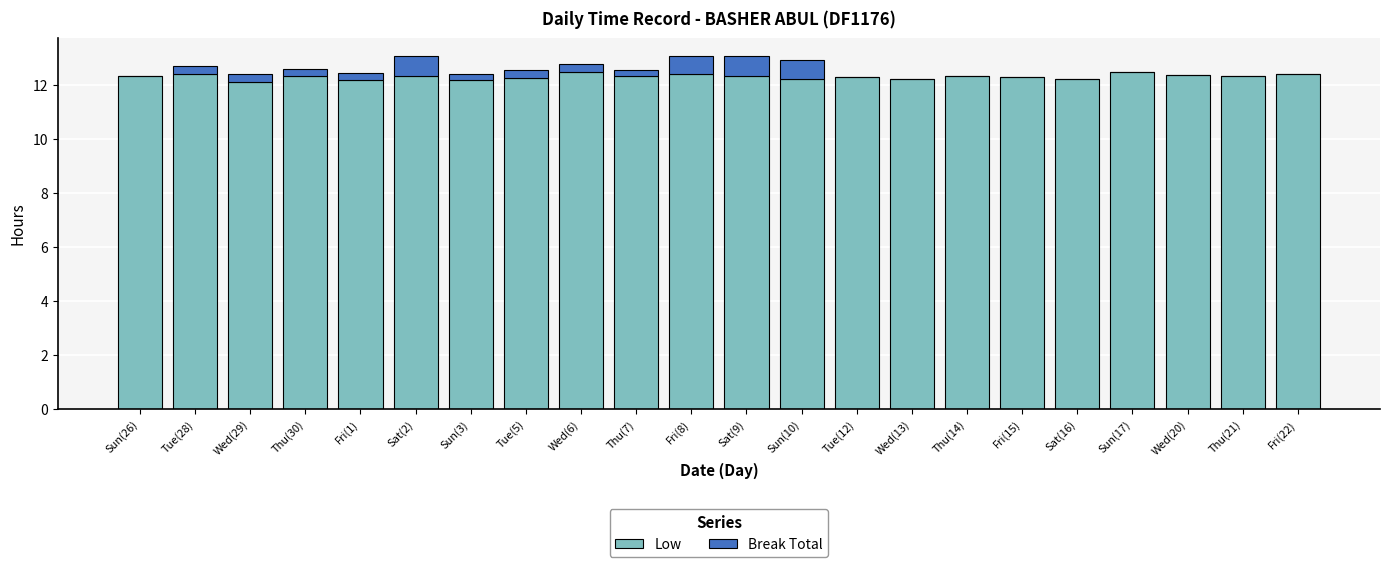

Is it true that Low equals 12.4 at Fri(8)?

True